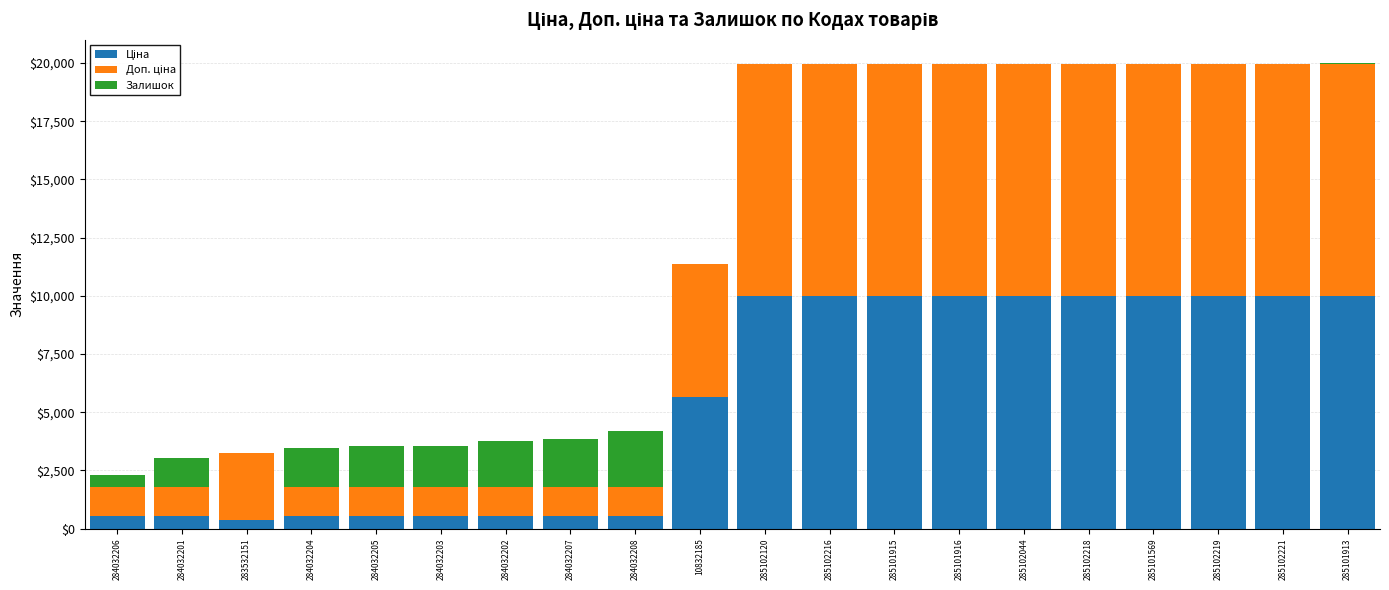

What is the total value across all series at 285101915?

19950.0